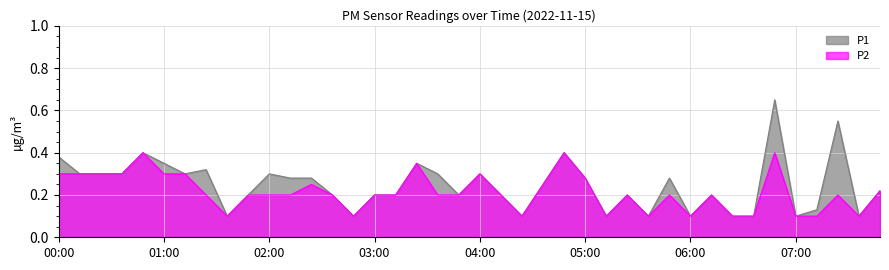

List the series in order of their peak value, highest first.

P1, P2